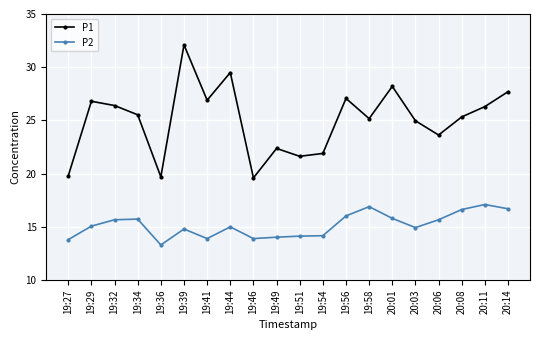

True or false: P1 and P2 intersect in this chart.

False